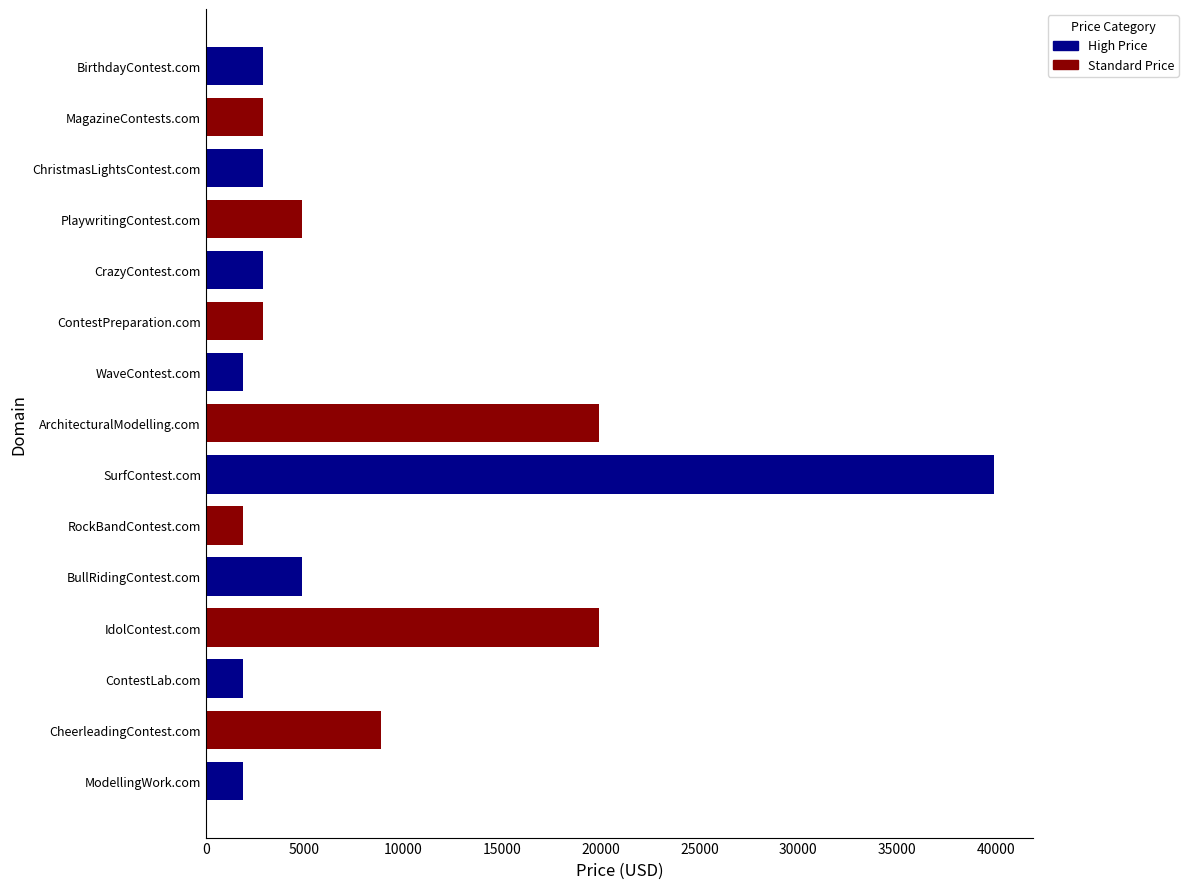

What is the sum of the values at ChristmasLightsContest.com and ArchitecturalModelling.com?

22776